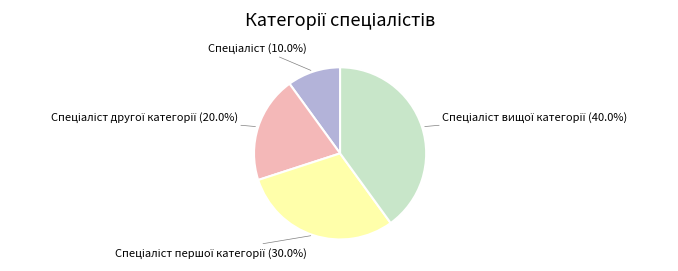

Is there a majority slice in this chart?

No